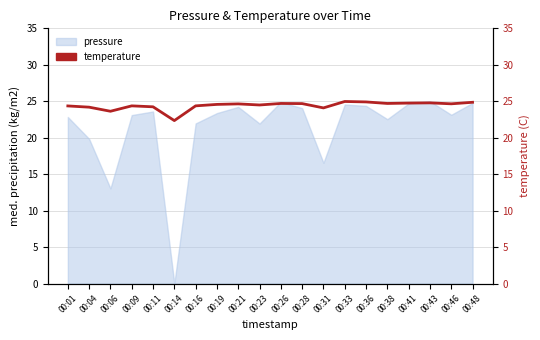

True or false: the data shows 42.0 at 00:16.

False